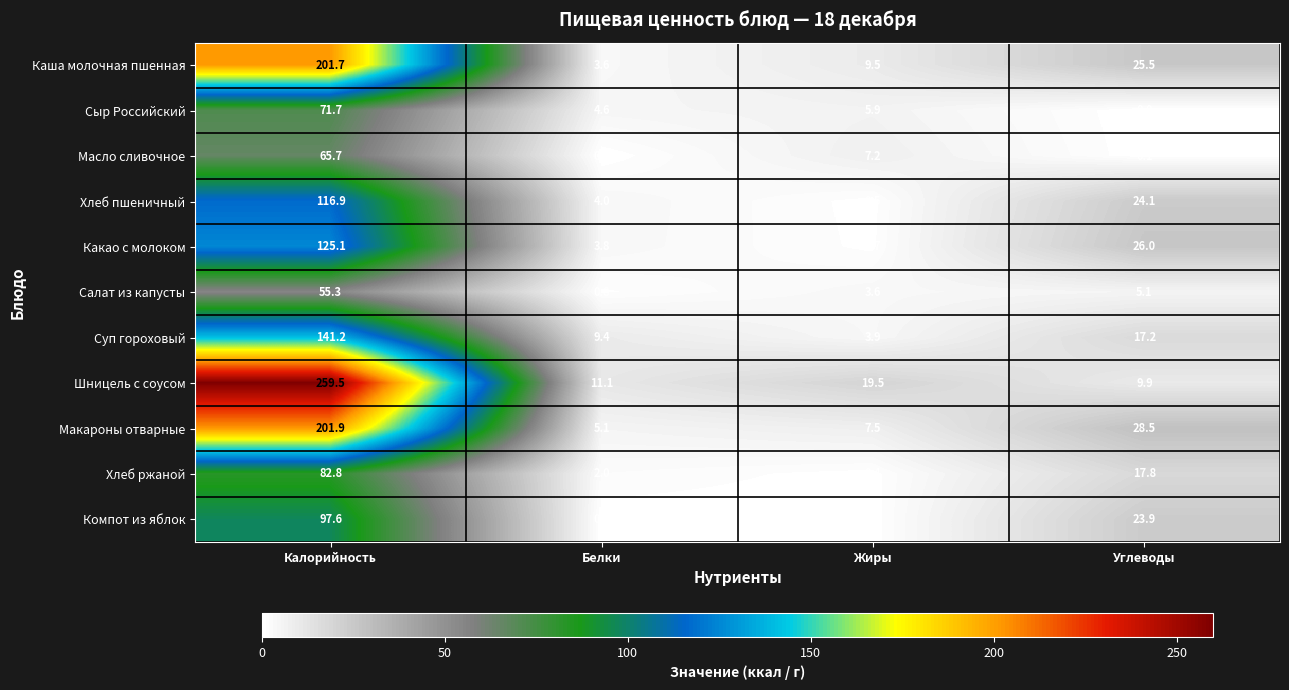

Which label corresponds to the smallest value in the chart?

Углеводы